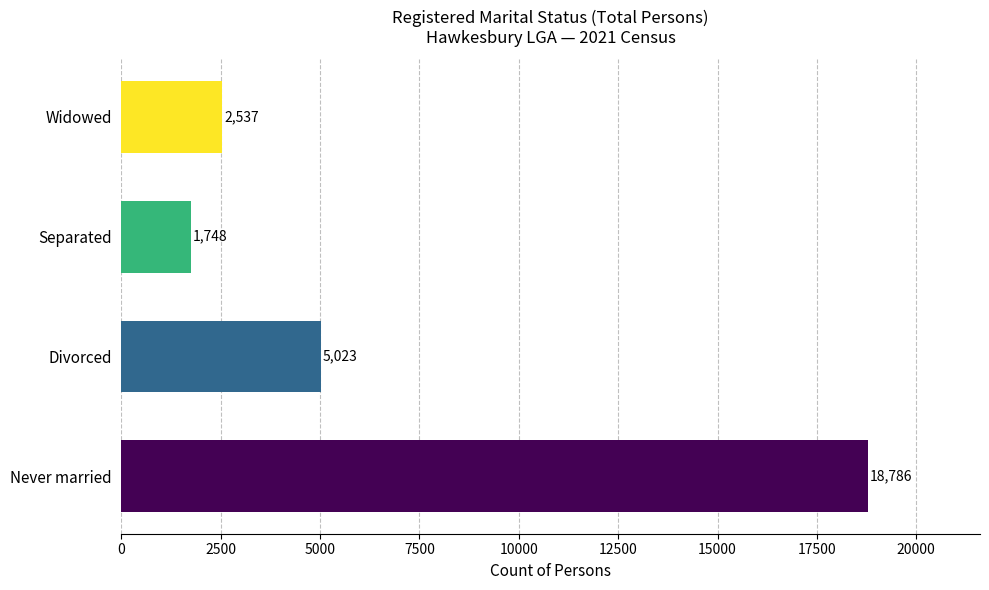

The value at Never married is 8203. True or false?

False